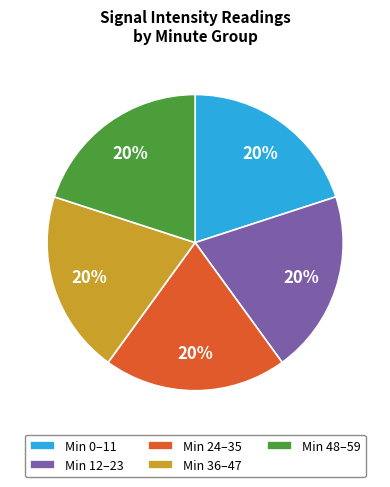

How many slices are in this pie chart?

5